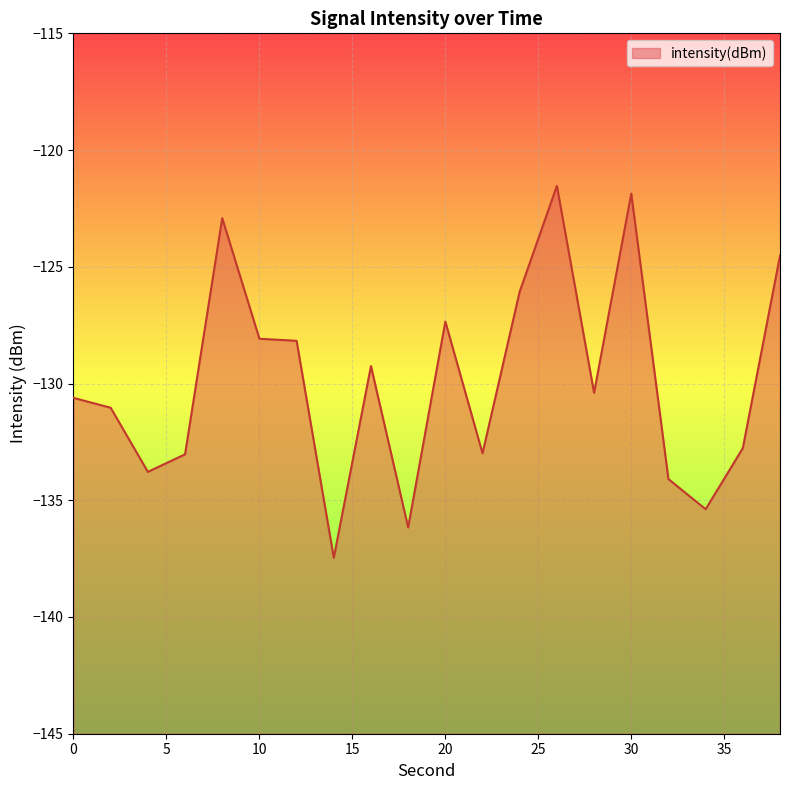

True or false: the data has more than 2 interior local peaks.

True